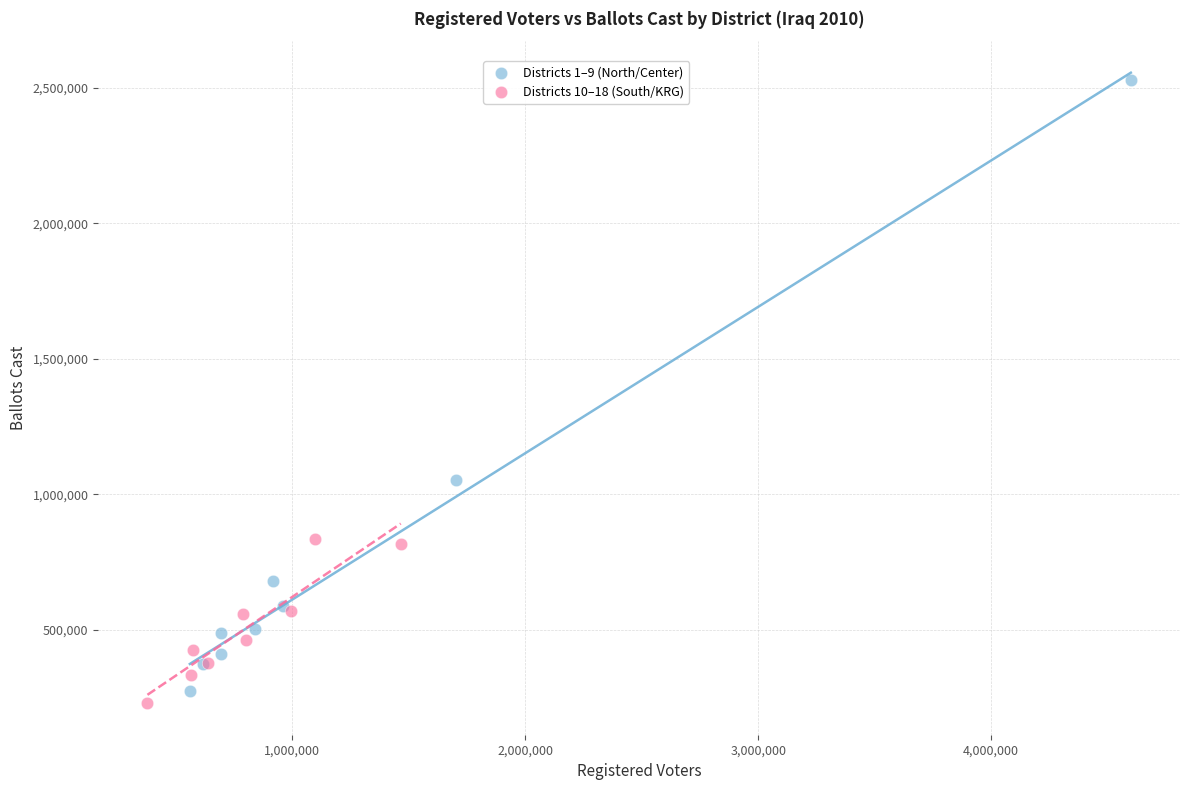

Which series has the widest spread of Y values?

Districts 1–9 (North/Center)